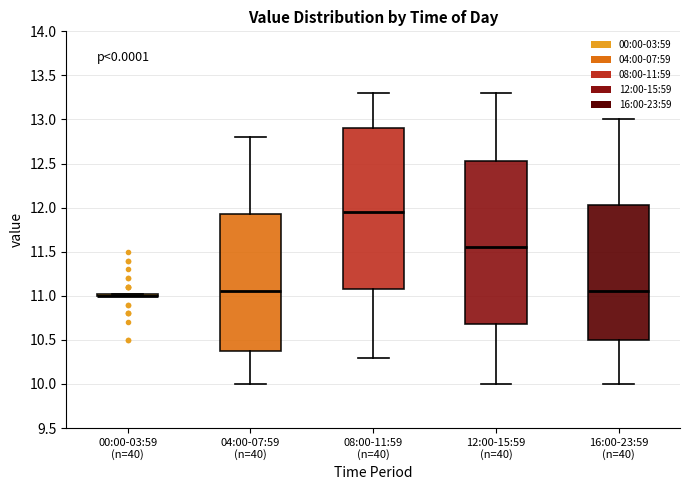

Reading left to right, transcribe this box plot: for each box, give where its median line is, the range the box spans, and where its two whiskers end, as read against the y-axis. The values are not printed on the chart, so give them approximately, as read against the axis.

00:00-03:59 (n=40): box collapsed to a line at 11.00, whiskers 11.00 to 11.05
04:00-07:59 (n=40): median 11.05, box 10.40 to 11.95, whiskers 10.00 to 12.80
08:00-11:59 (n=40): median 11.95, box 11.10 to 12.90, whiskers 10.30 to 13.30
12:00-15:59 (n=40): median 11.55, box 10.70 to 12.55, whiskers 10.00 to 13.30
16:00-23:59 (n=40): median 11.05, box 10.50 to 12.05, whiskers 10.00 to 13.00